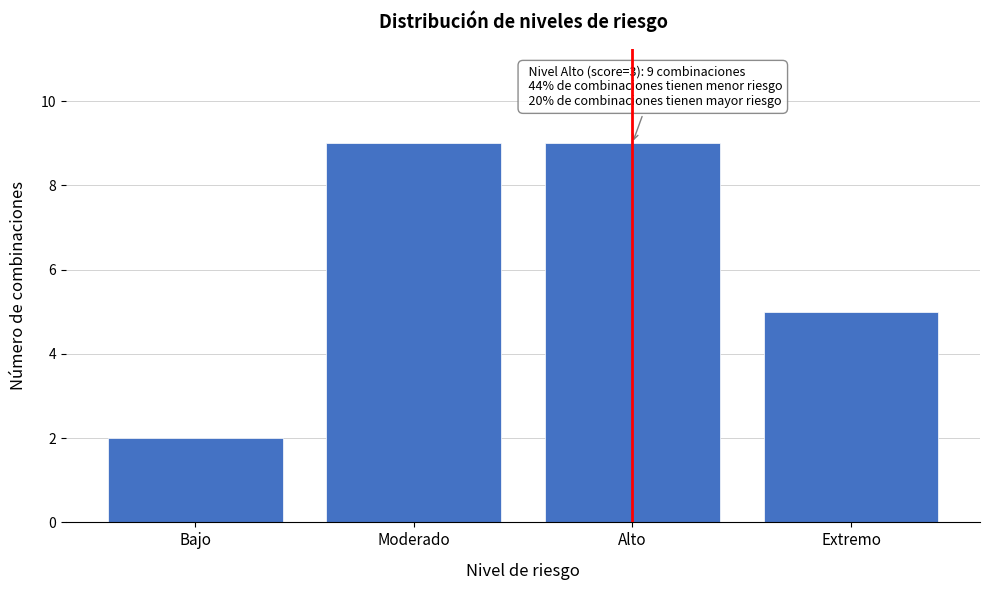

Reading left to right, list all the values displayed in this chart.

2	9	9	5